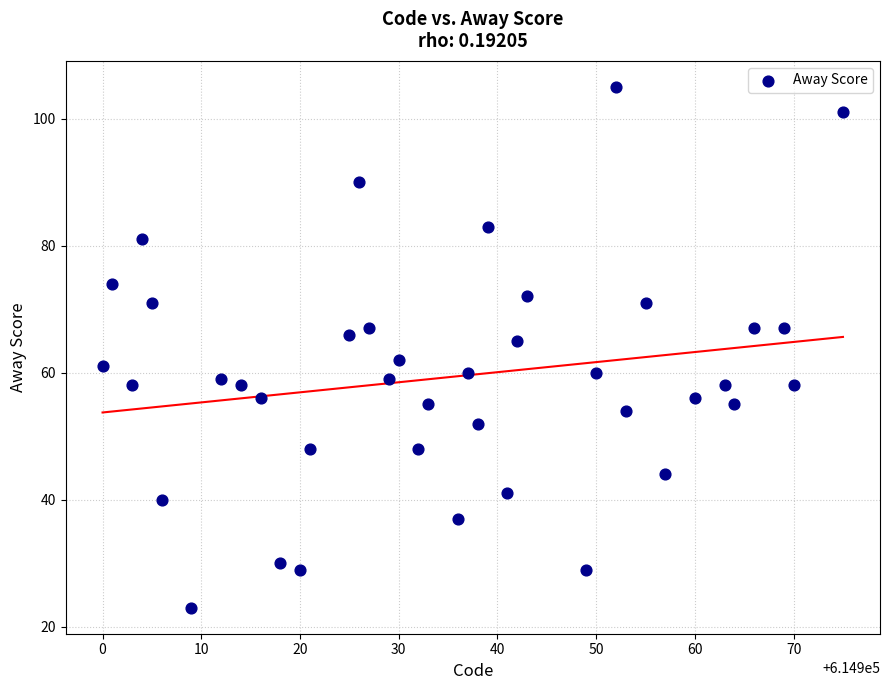

What is the range of Y values (max minus min)?

82